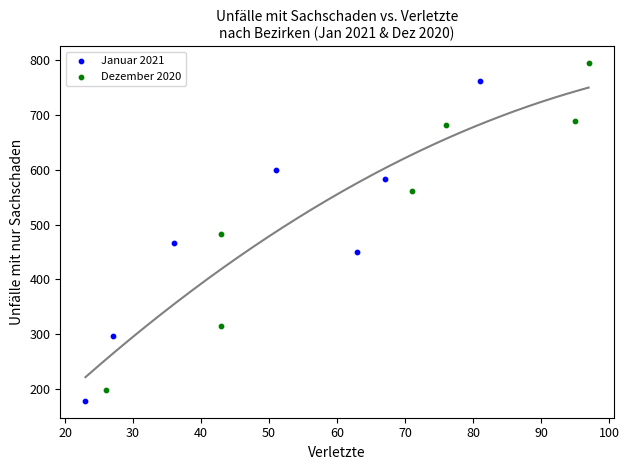

Which series reaches the minimum Y coordinate?

Januar 2021